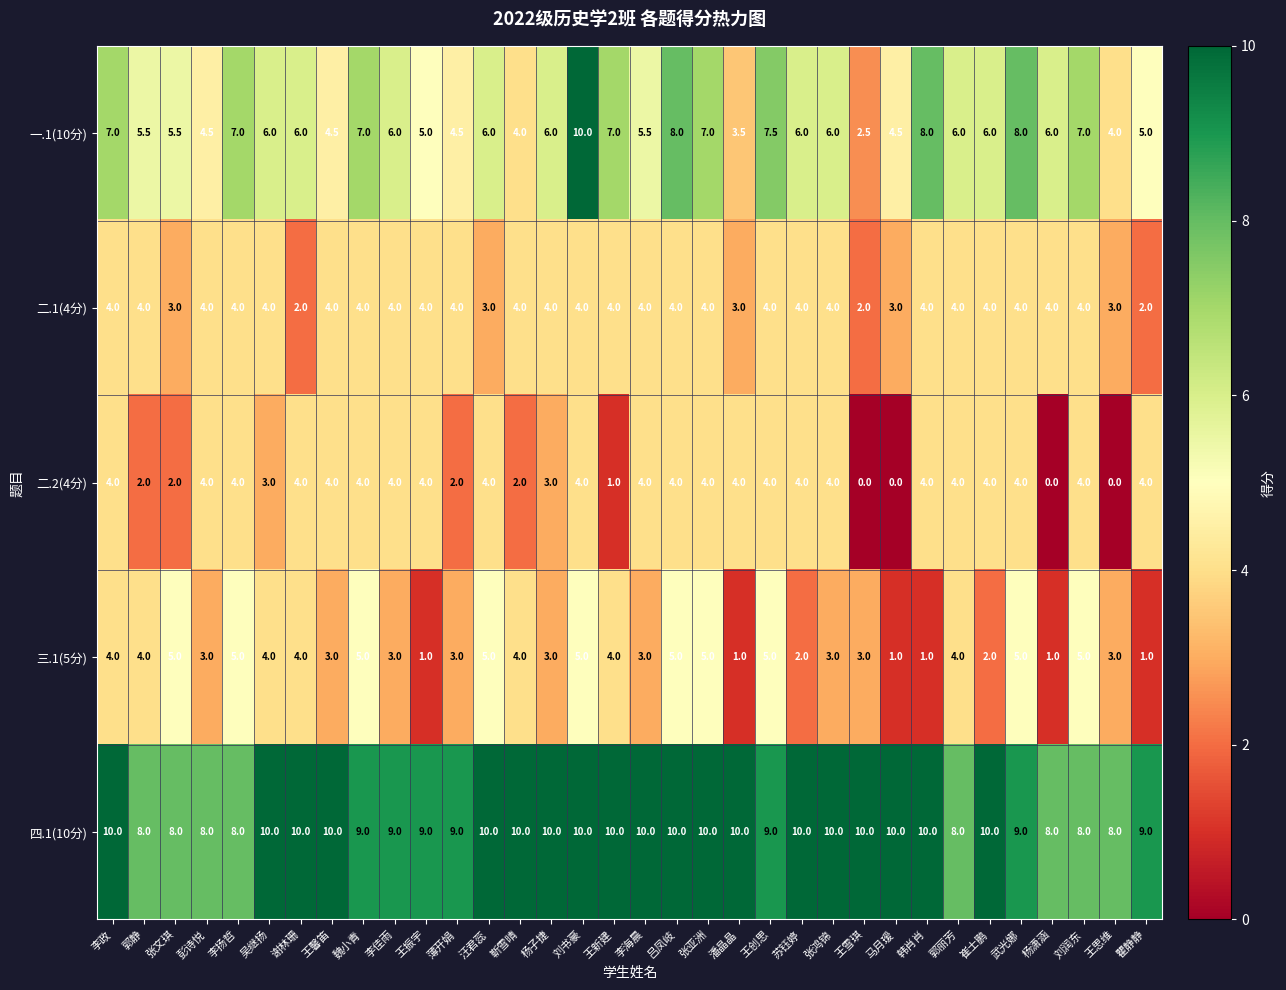

What is the total value across all series at 魏小青?

29.0